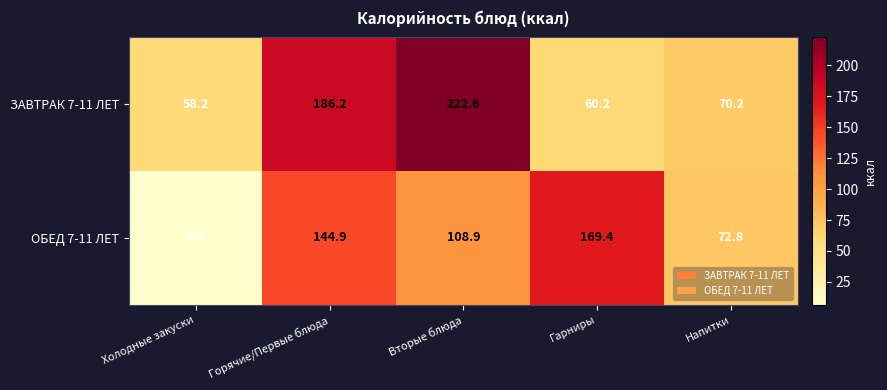

Where does the ОБЕД 7-11 ЛЕТ series first go above 108?

Горячие/Первые блюда